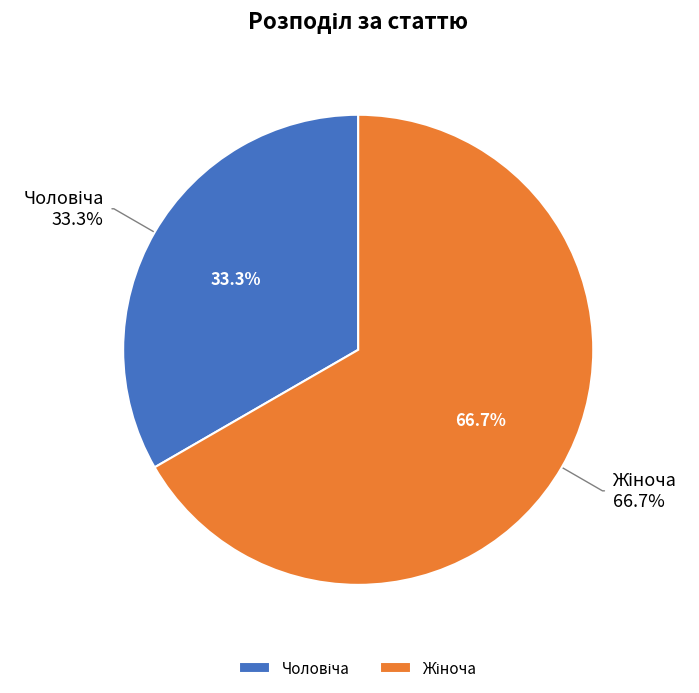

To the nearest percent, what is the combined percentage of Чоловіча and Жіноча?

100%